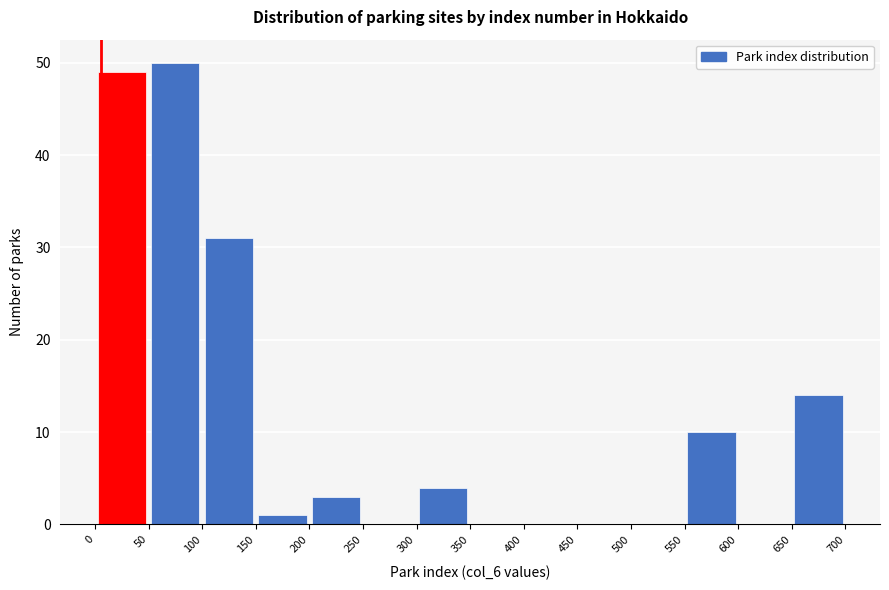

How tall is the bar that spans 650 to 700 on the x-axis? The values are not printed on the chart, so give them approximately, as read against the axis.

14